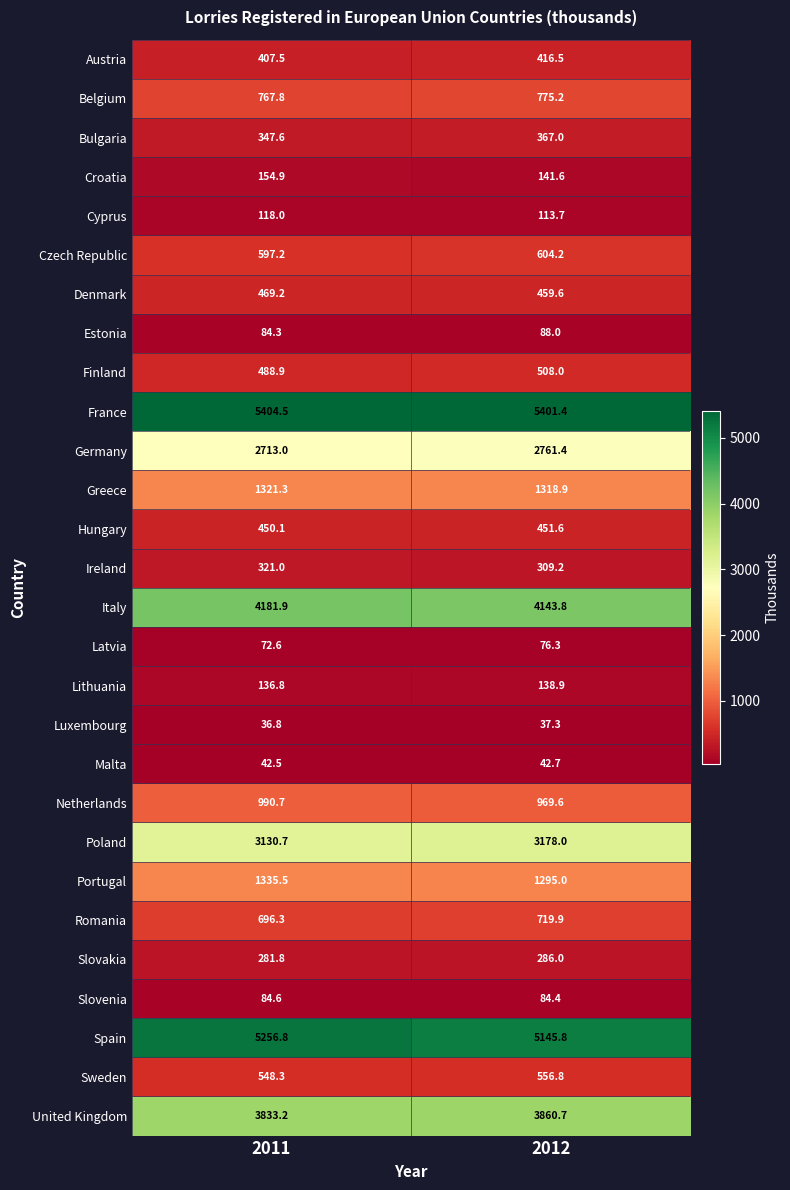

What is the average value of the Lithuania series?

137.9